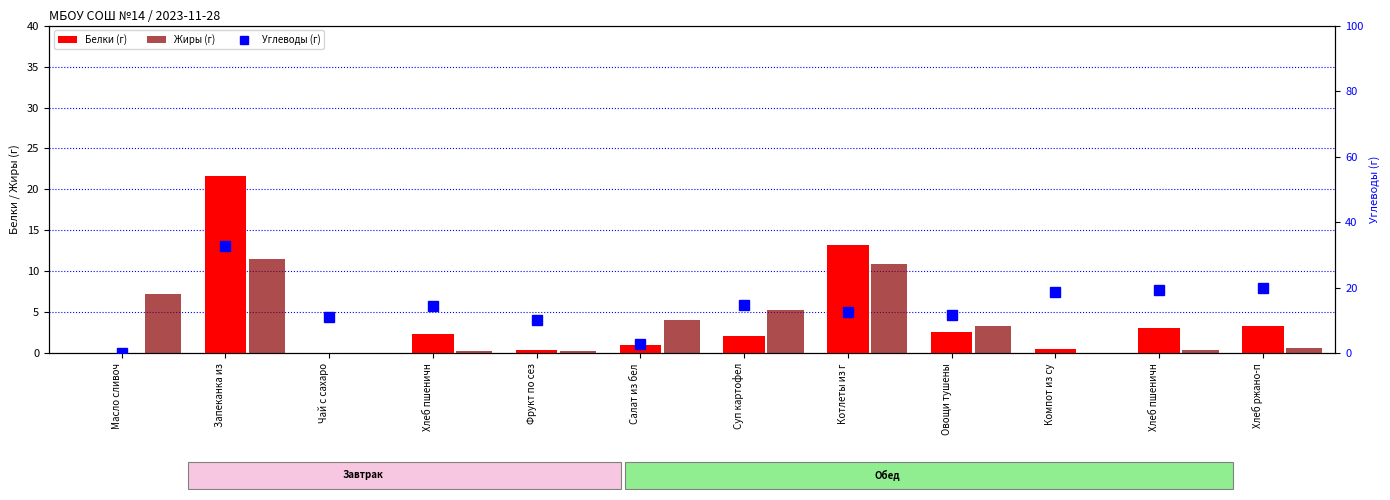

How many series are shown in this chart?

3